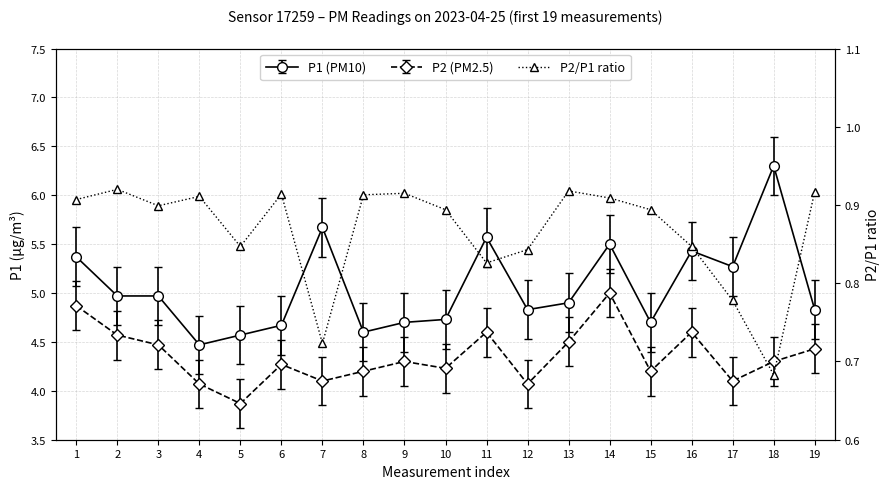

True or false: the data has more than 1 interior local peaks.

True